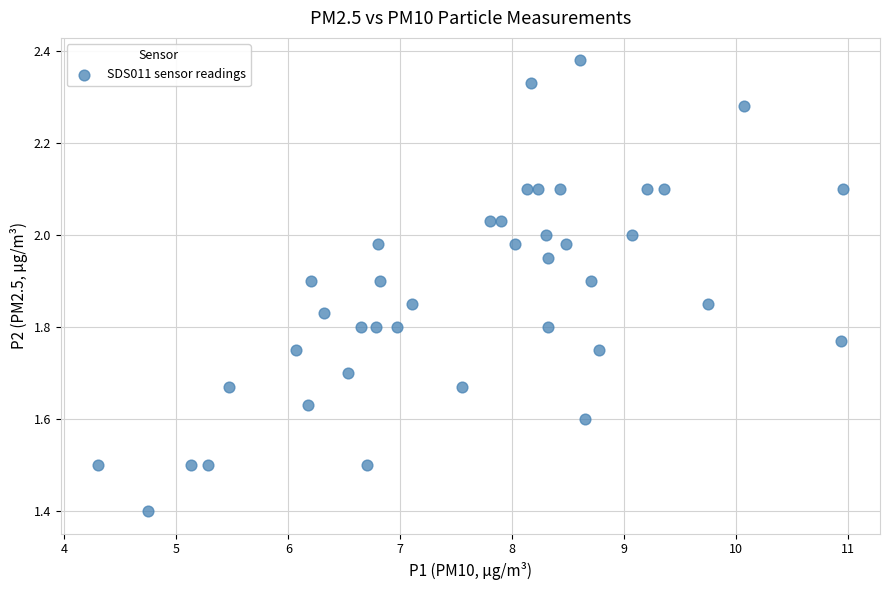

What is the range of X values (max minus min)?

6.6